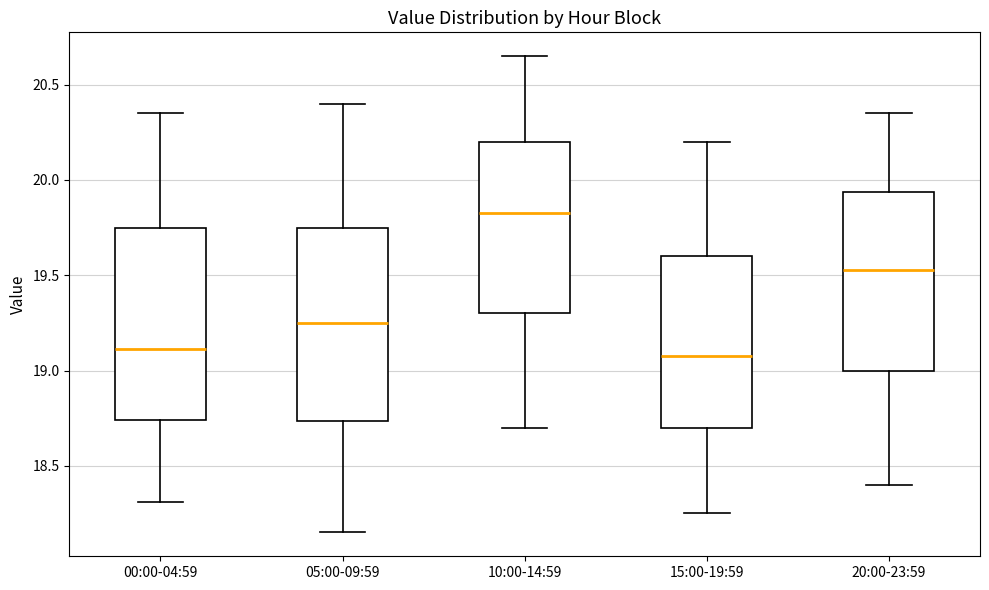

Reading left to right, transcribe this box plot: for each box, give where its median line is, the range the box spans, and where its two whiskers end, as read against the y-axis. The values are not printed on the chart, so give them approximately, as read against the axis.

00:00-04:59: median 19.10, box 18.75 to 19.75, whiskers 18.30 to 20.35
05:00-09:59: median 19.25, box 18.75 to 19.75, whiskers 18.15 to 20.40
10:00-14:59: median 19.85, box 19.30 to 20.20, whiskers 18.70 to 20.65
15:00-19:59: median 19.10, box 18.70 to 19.60, whiskers 18.25 to 20.20
20:00-23:59: median 19.55, box 19.00 to 19.95, whiskers 18.40 to 20.35